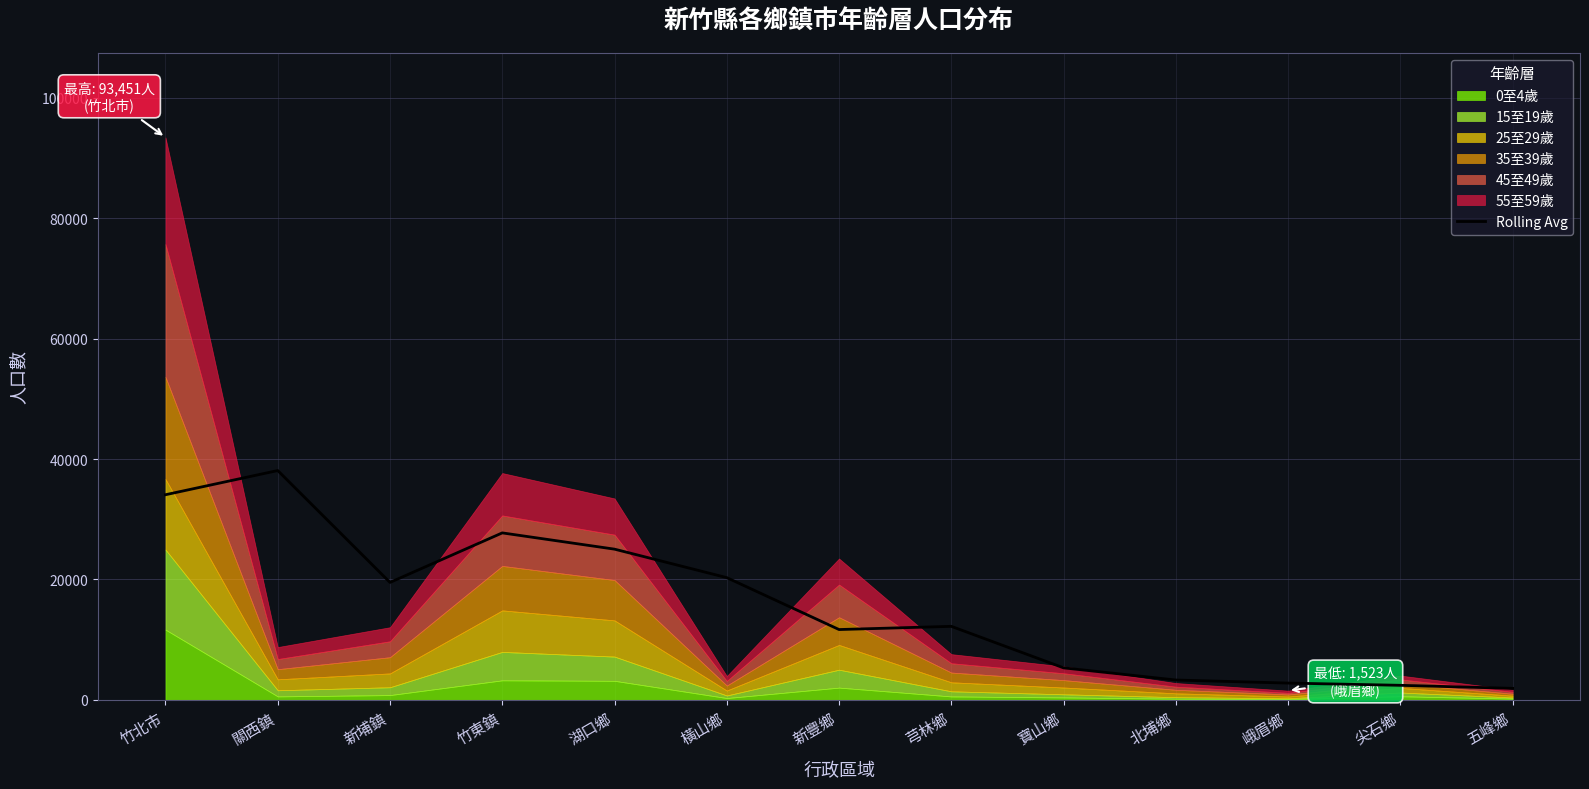

What is the difference between the values at 北埔鄉 and 峨眉鄉?

507.7